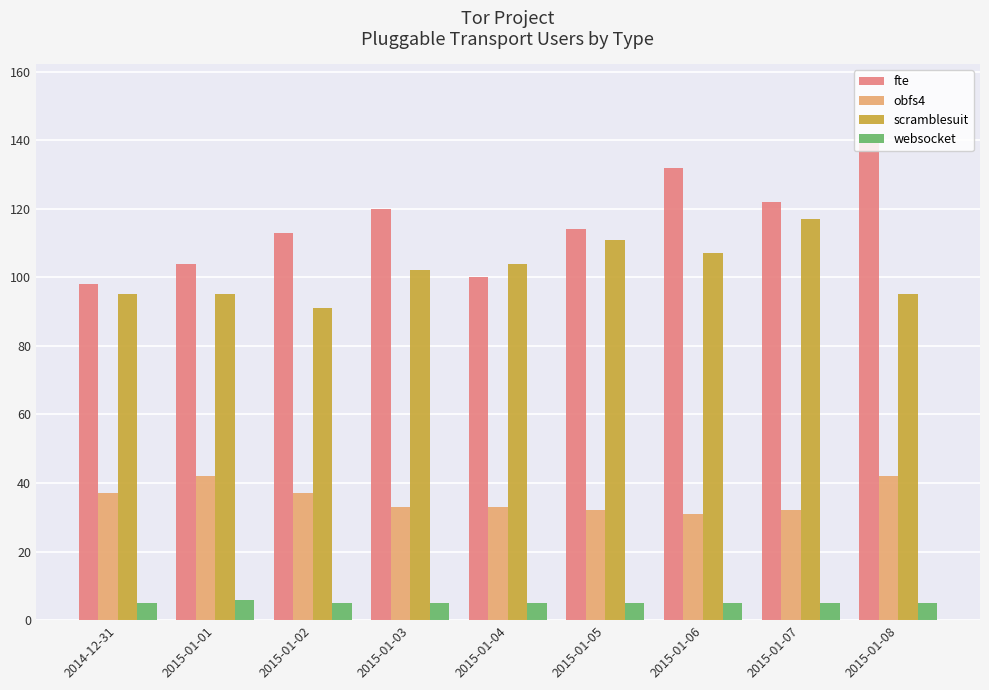

What is the difference between the second highest and minimum values in the fte series?

34